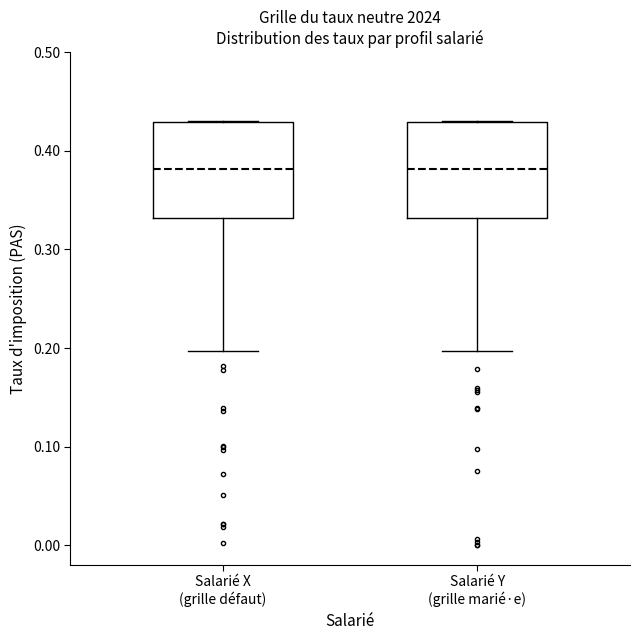

Reading left to right, transcribe this box plot: for each box, give where its median line is, the range the box spans, and where its two whiskers end, as read against the y-axis. The values are not printed on the chart, so give them approximately, as read against the axis.

Salarié X (grille défaut): median 0.38, box 0.33 to 0.43, whiskers 0.20 to 0.43
Salarié Y (grille marié·e): median 0.38, box 0.33 to 0.43, whiskers 0.20 to 0.43